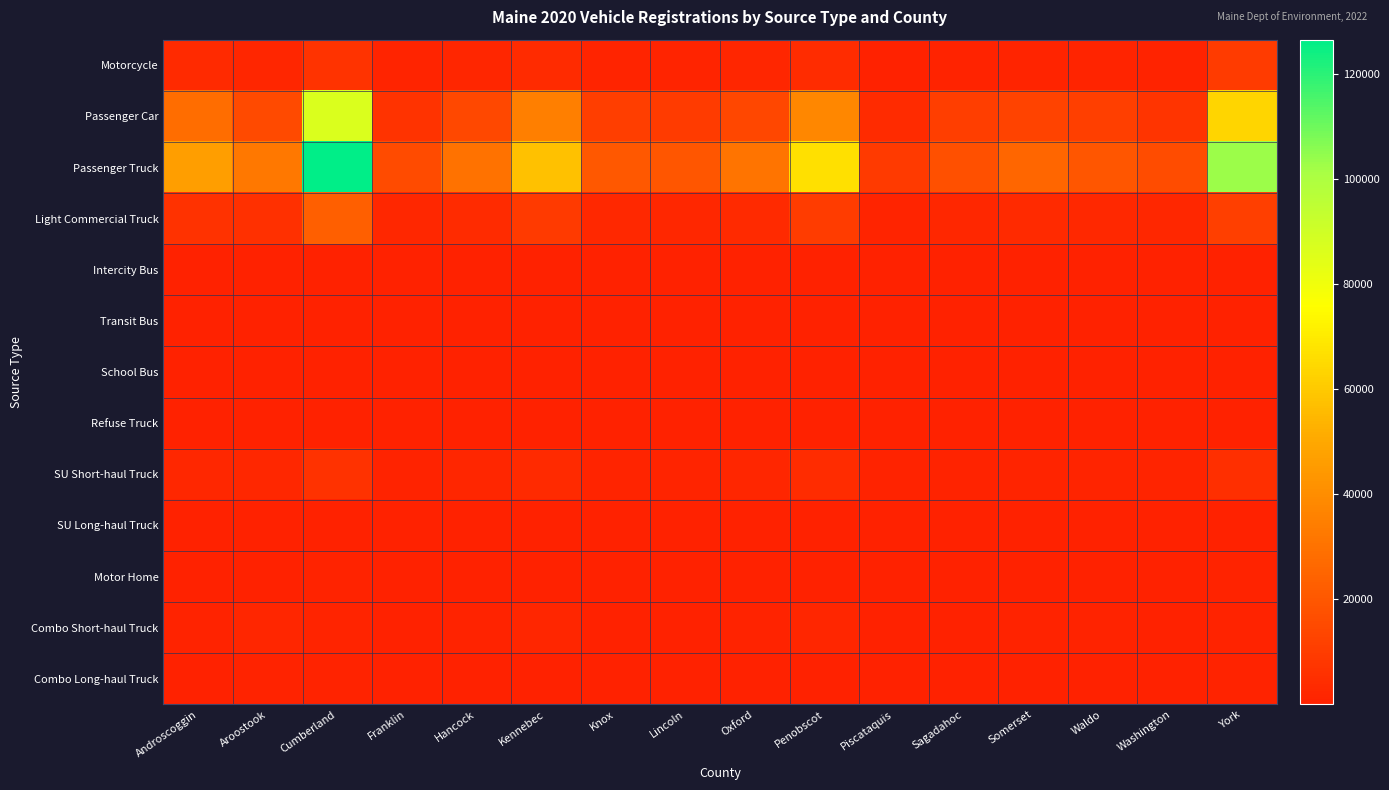

Reading left to right, list all the values displayed in this chart.

Motorcycle: Androscoggin=3076	Aroostook=1887	Cumberland=6782	Franklin=1053	Hancock=1598	Kennebec=3581	Knox=1084	Lincoln=1042	Oxford=1915	Penobscot=4021	Piscataquis=466	Sagadahoc=966	Somerset=1460	Waldo=1219	Washington=678	York=9606
Passenger Car: Androscoggin=28550	Aroostook=15084	Cumberland=86730	Franklin=6565	Hancock=14746	Kennebec=34807	Knox=10557	Lincoln=9757	Oxford=14030	Penobscot=37881	Piscataquis=3753	Sagadahoc=10505	Somerset=12403	Waldo=10925	Washington=6946	York=63447
Passenger Truck: Androscoggin=46050	Aroostook=32336	Cumberland=126500	Franklin=15588	Hancock=29863	Kennebec=57564	Knox=20642	Lincoln=19463	Oxford=31028	Penobscot=67059	Piscataquis=9296	Sagadahoc=17681	Somerset=25593	Waldo=19551	Washington=16168	York=103003
Light Commercial Truck: Androscoggin=6219	Aroostook=5927	Cumberland=23107	Franklin=2366	Hancock=3733	Kennebec=9068	Knox=2539	Lincoln=2255	Oxford=3048	Penobscot=10182	Piscataquis=1273	Sagadahoc=2130	Somerset=3326	Waldo=2626	Washington=2170	York=11075
Intercity Bus: Androscoggin=63	Aroostook=20	Cumberland=132	Franklin=2	Hancock=14	Kennebec=46	Knox=6	Lincoln=18	Oxford=10	Penobscot=70	Piscataquis=5	Sagadahoc=17	Somerset=24	Waldo=9	Washington=10	York=50
Transit Bus: Androscoggin=53	Aroostook=39	Cumberland=89	Franklin=9	Hancock=77	Kennebec=20	Knox=2	Lincoln=3	Oxford=8	Penobscot=38	Piscataquis=2	Sagadahoc=3	Somerset=5	Waldo=15	Washington=7	York=70
School Bus: Androscoggin=231	Aroostook=203	Cumberland=425	Franklin=71	Hancock=130	Kennebec=272	Knox=116	Lincoln=82	Oxford=191	Penobscot=396	Piscataquis=48	Sagadahoc=82	Somerset=171	Waldo=69	Washington=94	York=437
Refuse Truck: Androscoggin=57	Aroostook=51	Cumberland=147	Franklin=20	Hancock=45	Kennebec=81	Knox=29	Lincoln=25	Oxford=40	Penobscot=99	Piscataquis=13	Sagadahoc=23	Somerset=30	Waldo=26	Washington=26	York=121
SU Short-haul Truck: Androscoggin=2391	Aroostook=2121	Cumberland=6176	Franklin=845	Hancock=1871	Kennebec=3401	Knox=1194	Lincoln=1027	Oxford=1678	Penobscot=4126	Piscataquis=529	Sagadahoc=968	Somerset=1252	Waldo=1069	Washington=1074	York=5052
SU Long-haul Truck: Androscoggin=64	Aroostook=12	Cumberland=413	Franklin=2	Hancock=9	Kennebec=94	Knox=8	Lincoln=2	Oxford=102	Penobscot=73	Piscataquis=5	Sagadahoc=7	Somerset=128	Waldo=3	Washington=8	York=242
Motor Home: Androscoggin=254	Aroostook=150	Cumberland=518	Franklin=114	Hancock=166	Kennebec=325	Knox=92	Lincoln=112	Oxford=192	Penobscot=333	Piscataquis=54	Sagadahoc=104	Somerset=180	Waldo=144	Washington=92	York=548
Combo Short-haul Truck: Androscoggin=840	Aroostook=1854	Cumberland=1405	Franklin=326	Hancock=600	Kennebec=1535	Knox=337	Lincoln=301	Oxford=592	Penobscot=1744	Piscataquis=279	Sagadahoc=343	Somerset=620	Waldo=505	Washington=495	York=948
Combo Long-haul Truck: Androscoggin=391	Aroostook=508	Cumberland=915	Franklin=83	Hancock=82	Kennebec=203	Knox=49	Lincoln=80	Oxford=321	Penobscot=477	Piscataquis=45	Sagadahoc=51	Somerset=267	Waldo=62	Washington=93	York=698